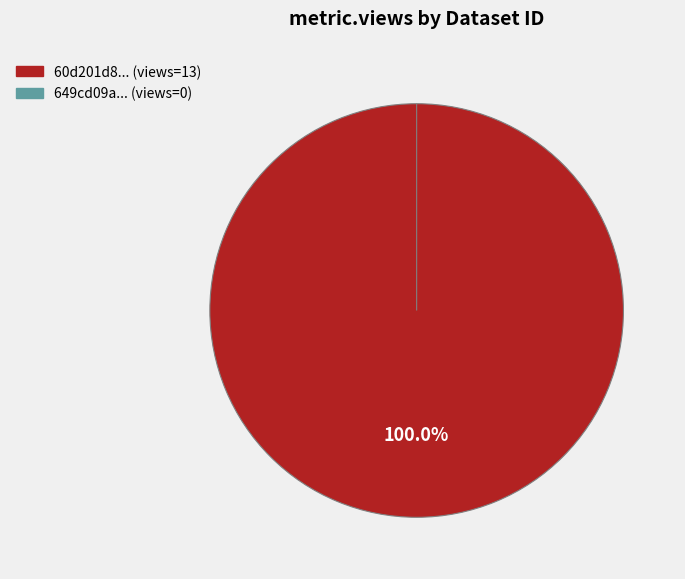

To the nearest percent, what is the combined percentage of 60d201d80781901dea633277 and 649cd09a078190ea972176f2?

100%